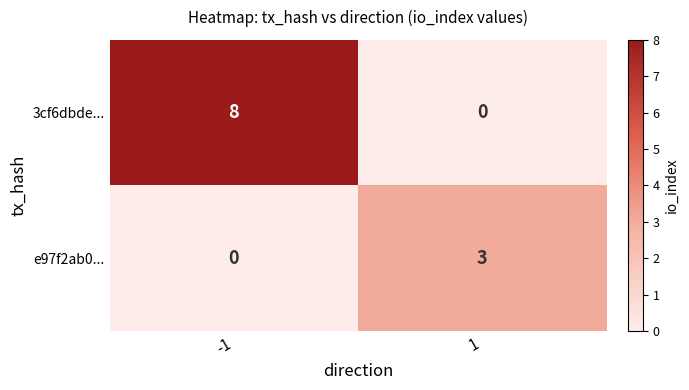

What is the total value across all series at -1?

8